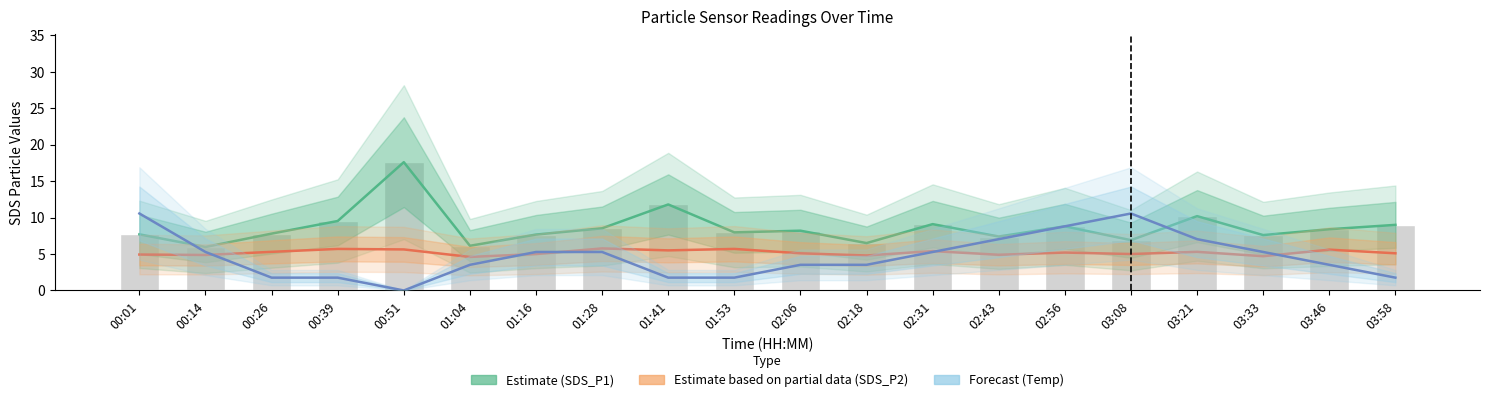

What is the spread (max minus min) of values at 01:53?

6.2